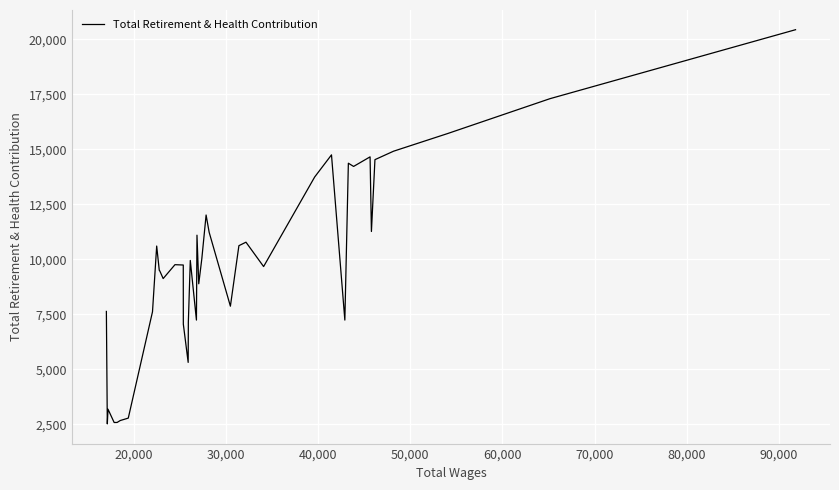

What is the greatest value displayed?

20435